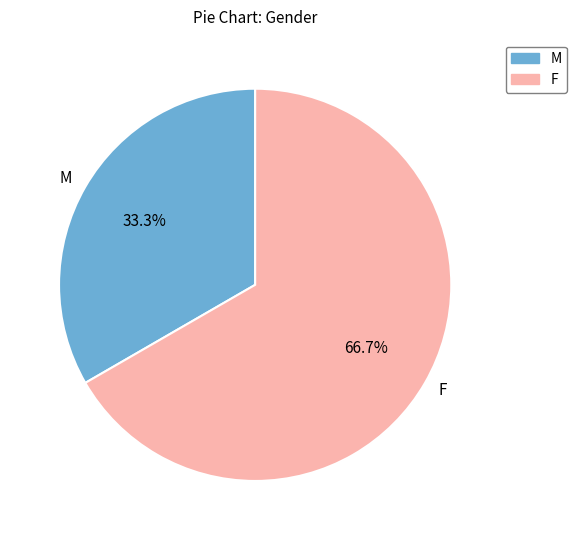

Between M and F, which is larger?

F